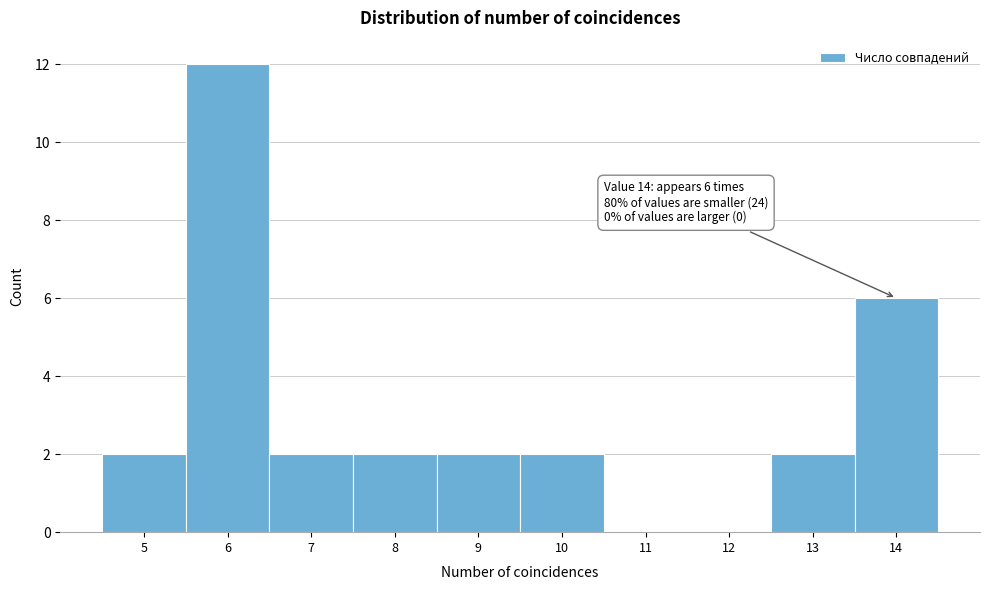

Which range on the x-axis has the tallest bar?

5.5 to 6.5